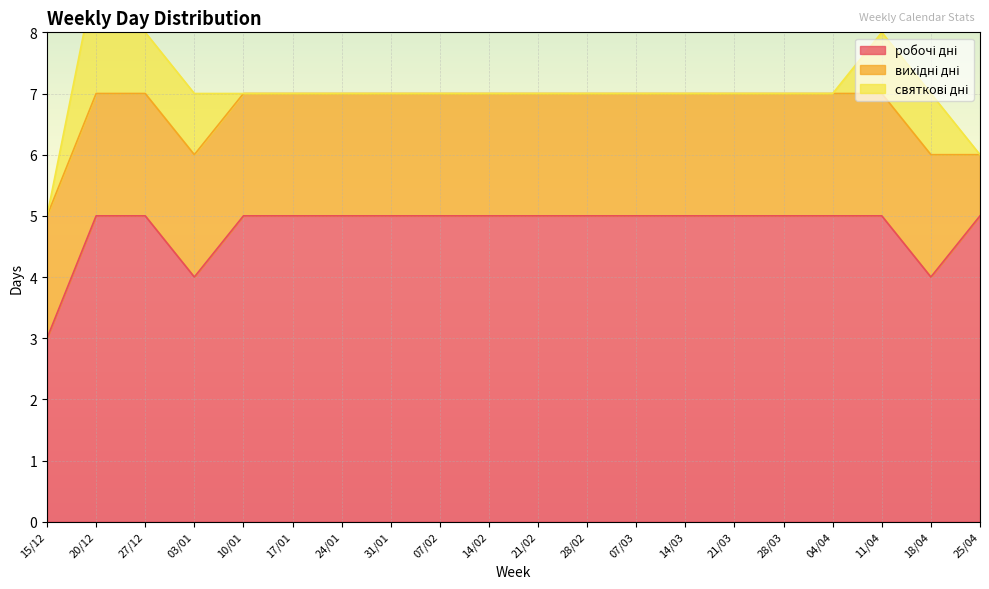

What is the maximum value shown in the chart?

5